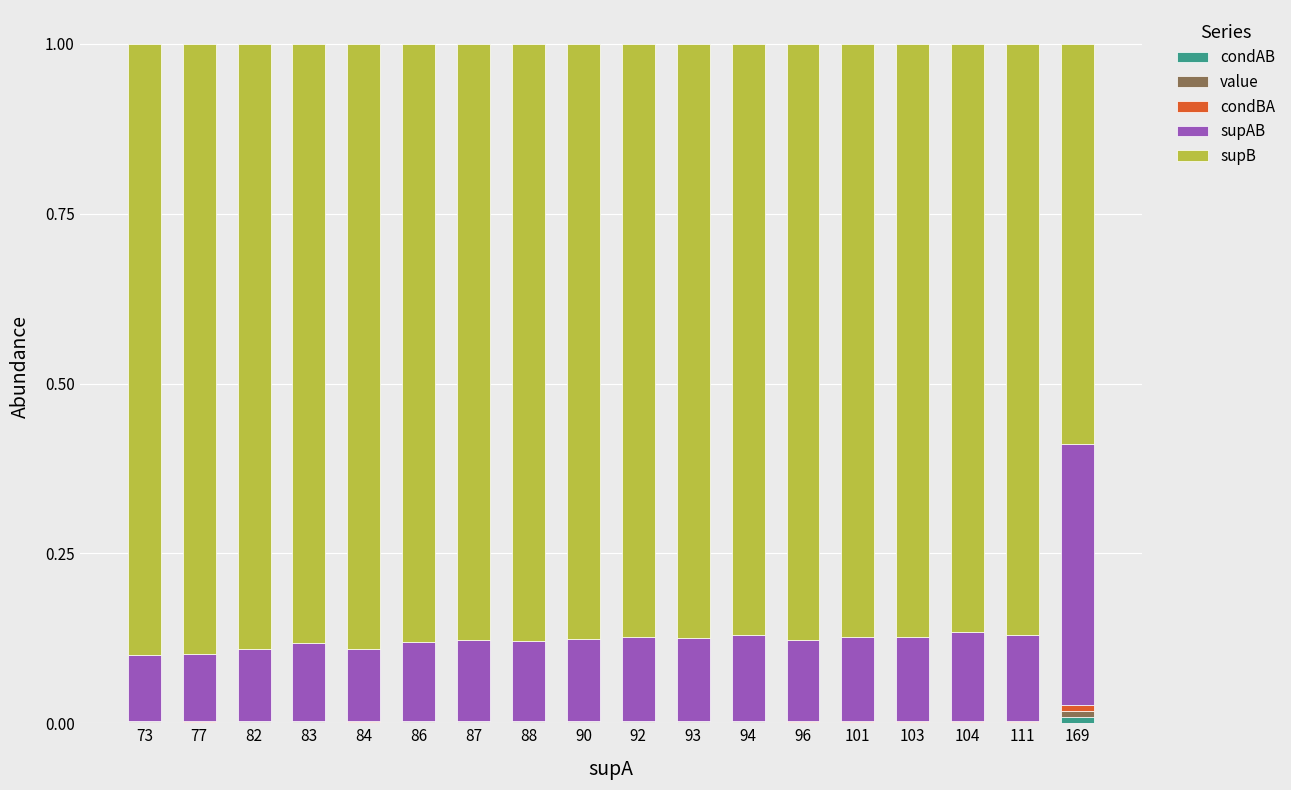

True or false: condBA has a value of 0.0 at 86.

False